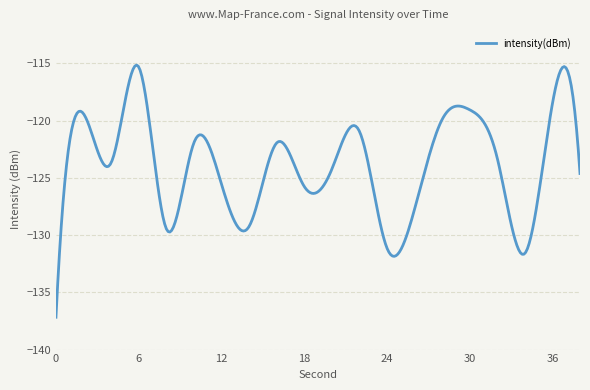

What is the maximum value shown in the chart?

-115.1